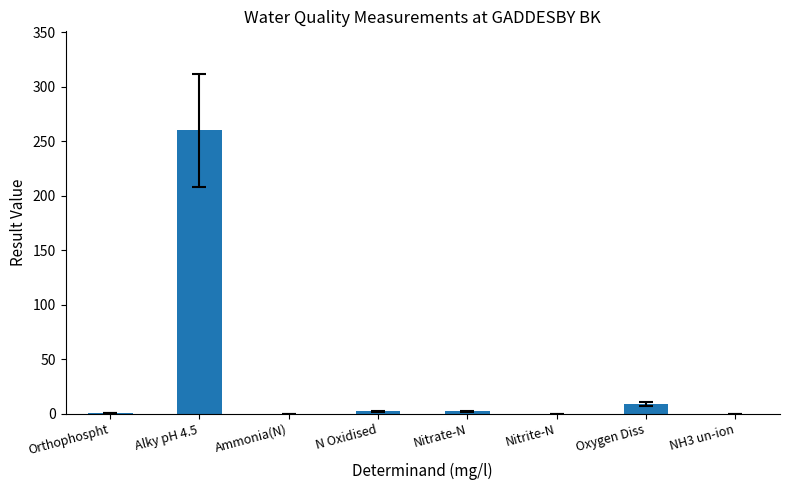

What is the ratio of the value at Oxygen Diss to the value at N Oxidised?

4.6